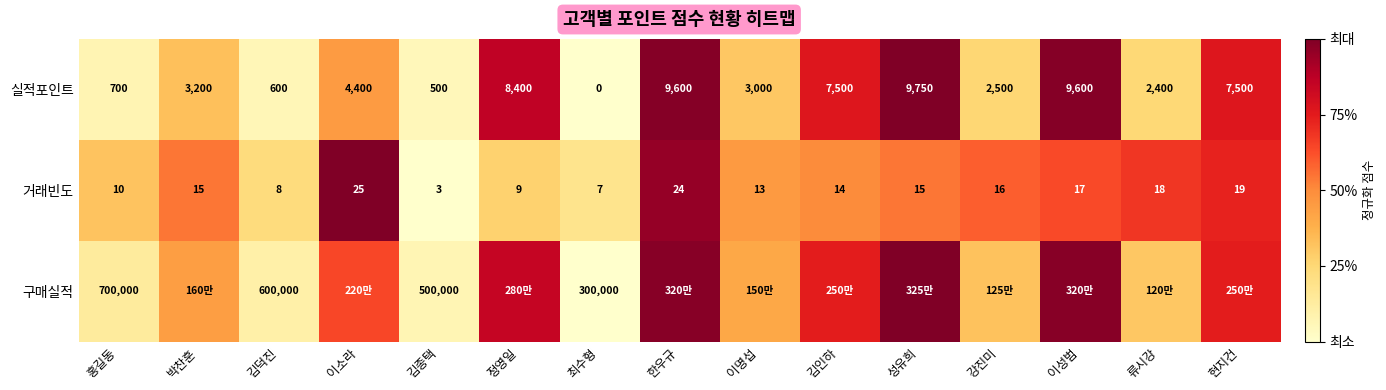

Which category has the lowest value in the 거래빈도 series?

김종택